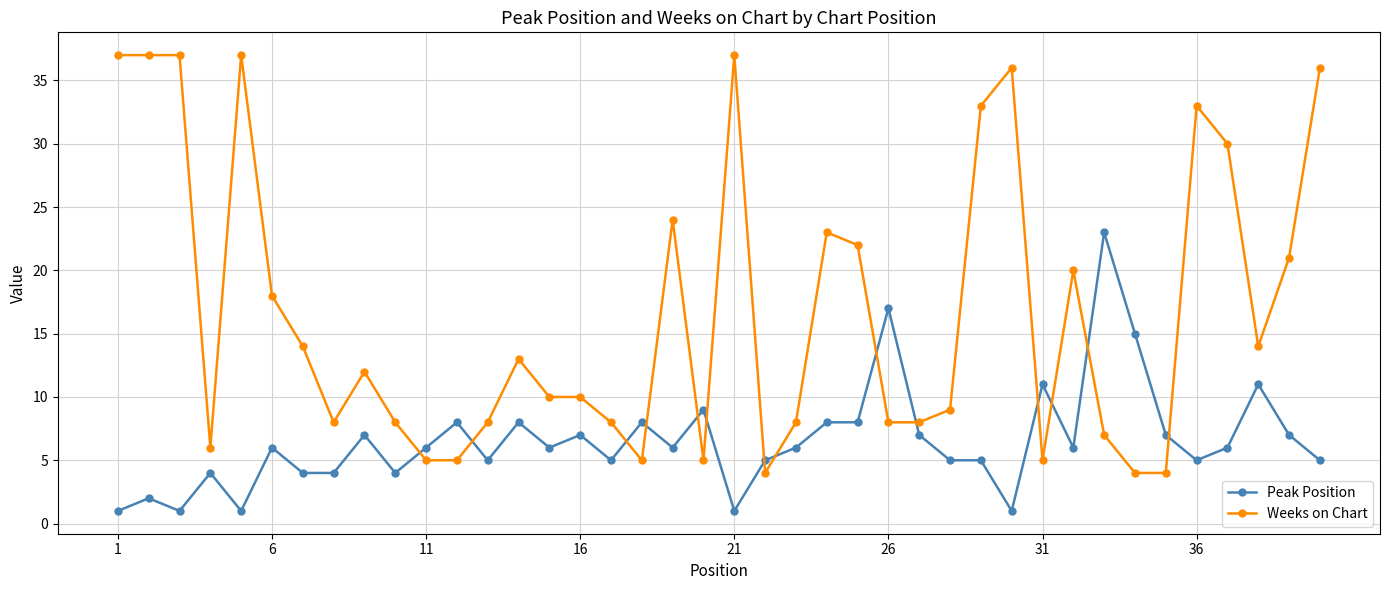

True or false: Weeks on Chart has more than 0 points higher than both neighbors.

True